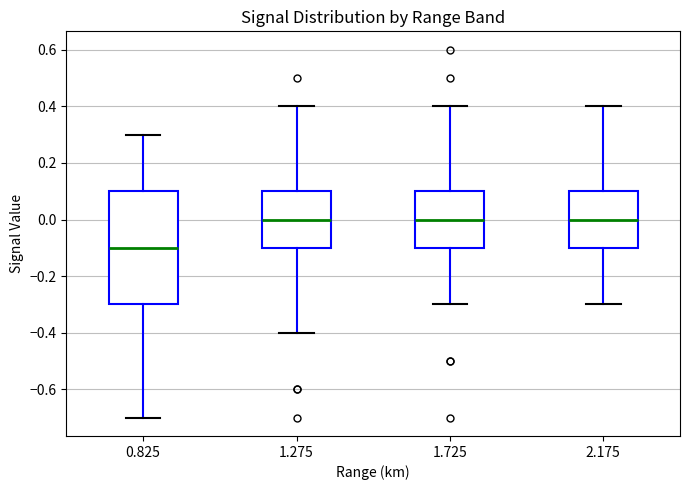

Where does the median line of the box at x = 1.725 sit on the y-axis? The values are not printed on the chart, so give them approximately, as read against the axis.

0.0